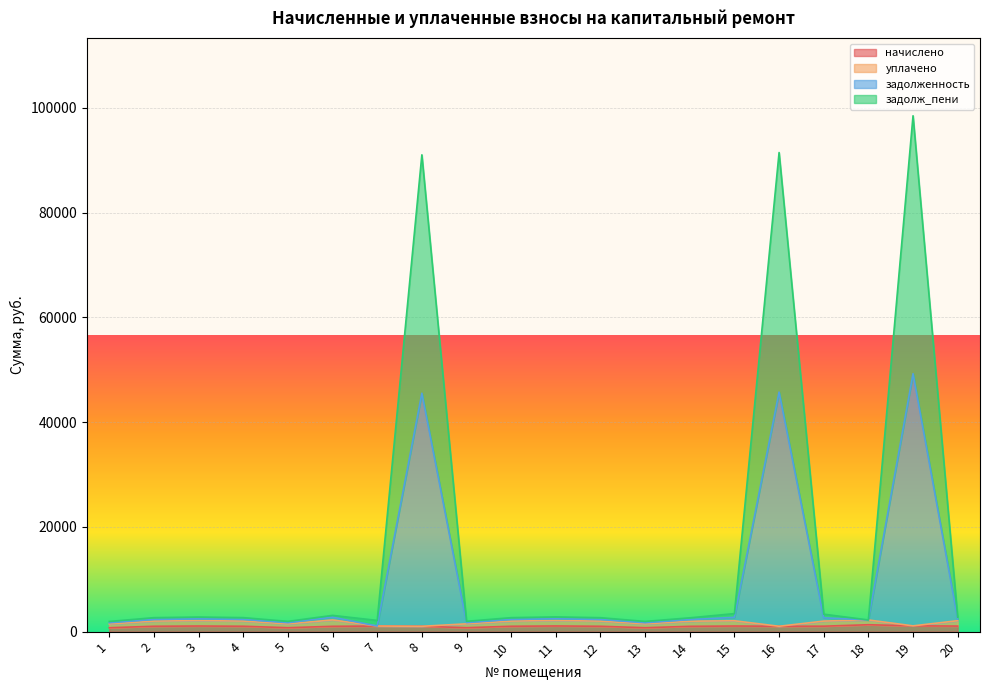

Does the chart display data point markers on the line(s)?

No